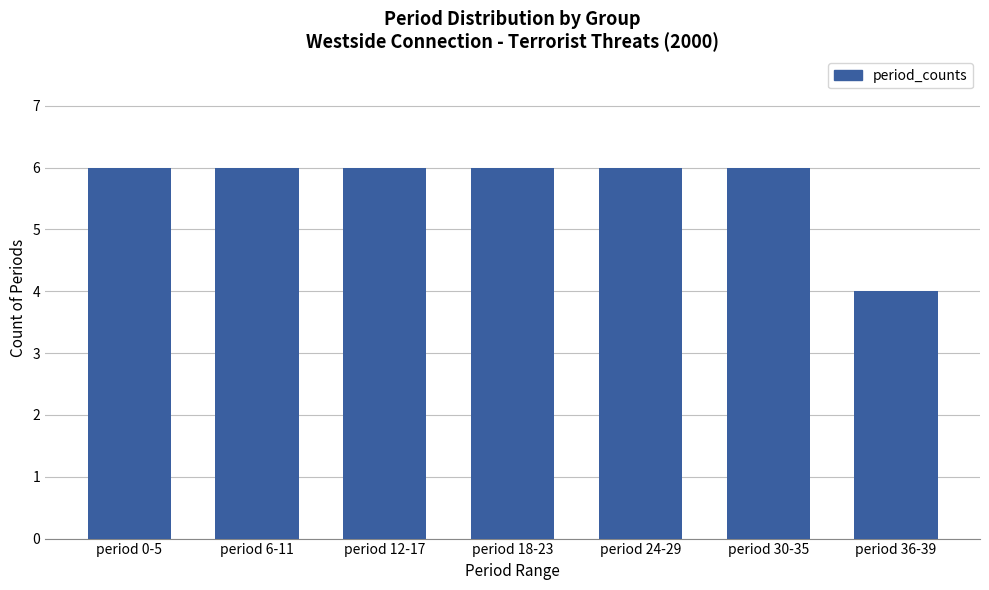

What is the label of the 2nd bar from the right?

period 30-35